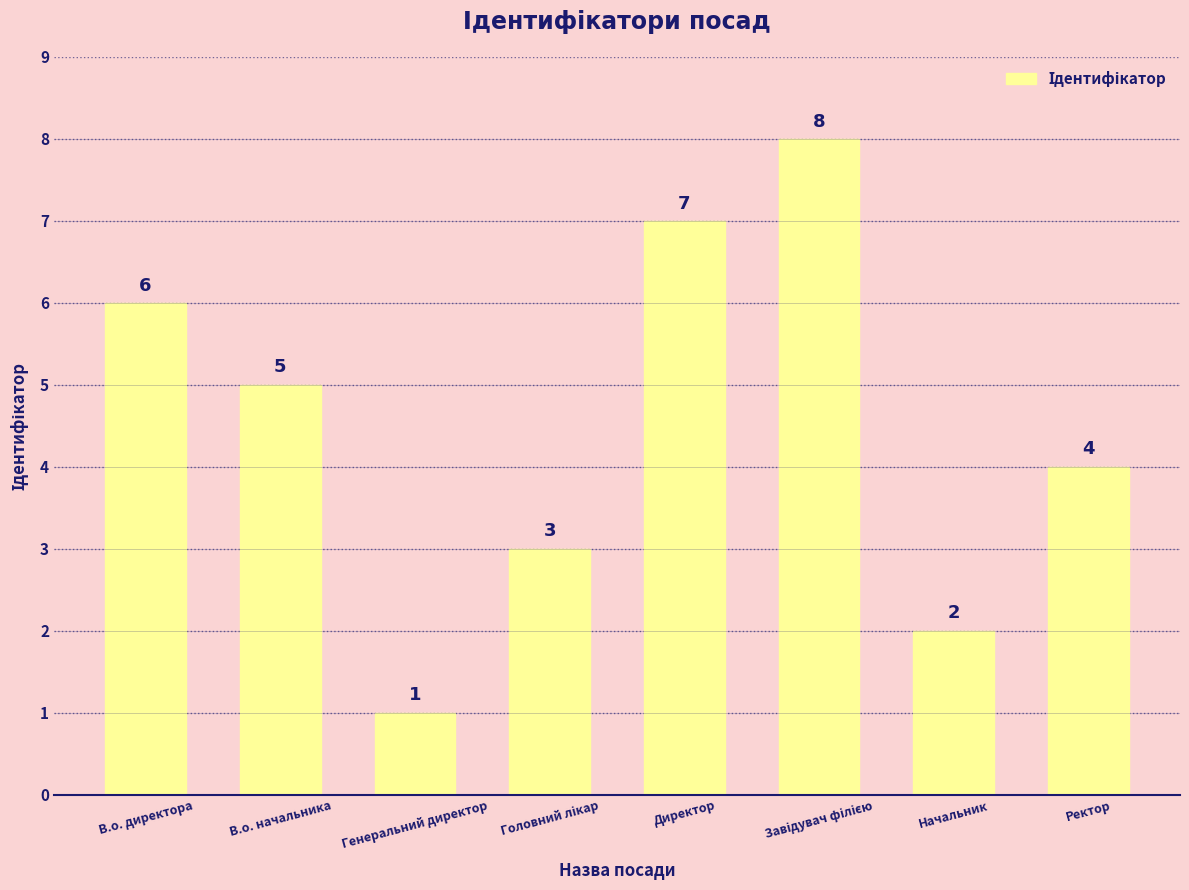

What is the approximate value at В.о. директора?

6